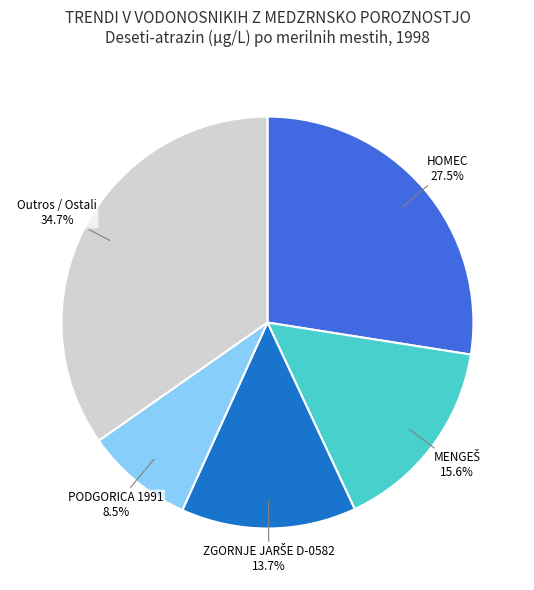

To the nearest percent, what is the difference between the largest and smallest slice percentages?

26%